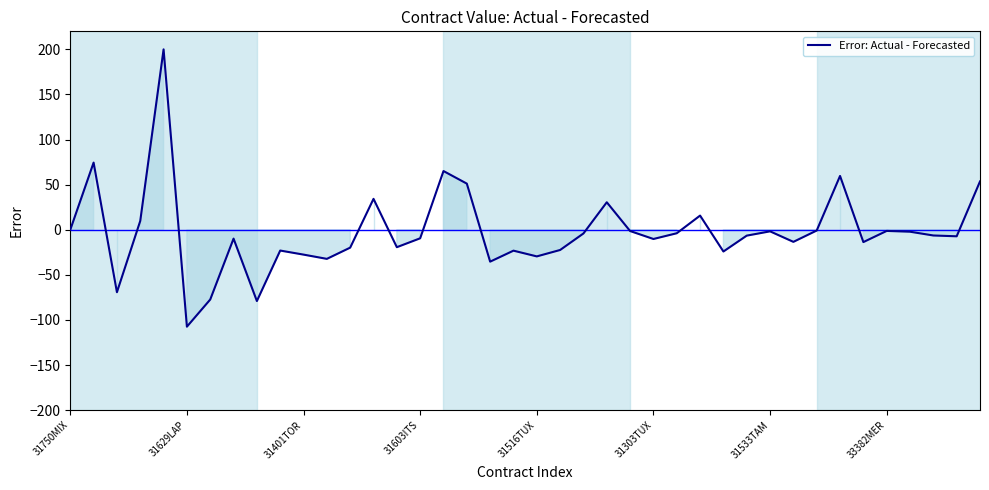

What is the difference between the maximum and minimum values?

307.5